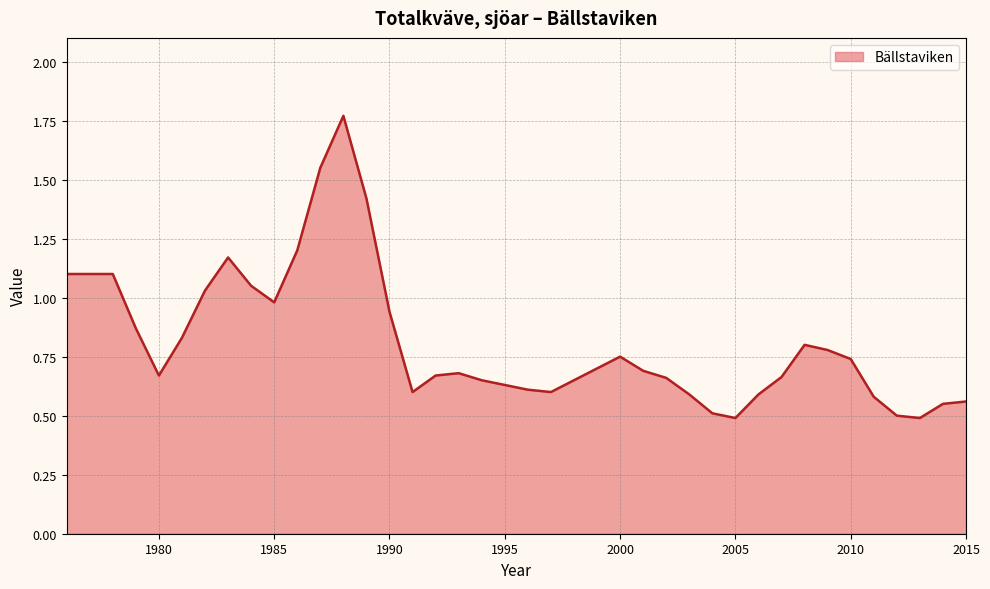

What is the difference between the maximum and minimum values?

1.3